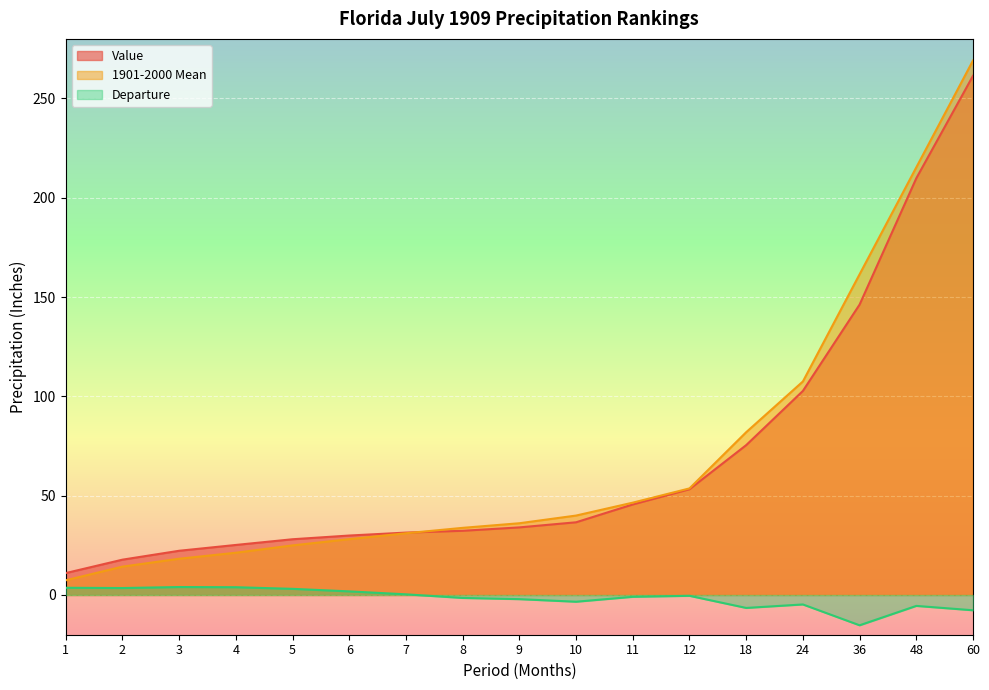

Where does the Departure series first go above 0?

1